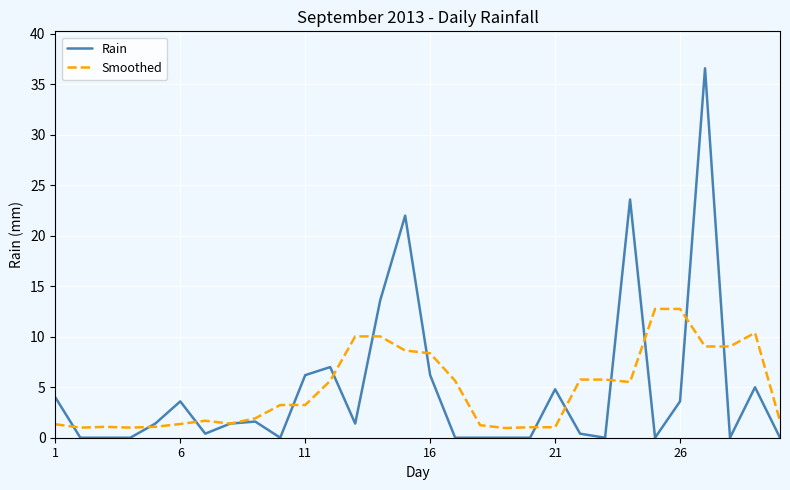

Which series has the largest range (max minus min)?

Rain